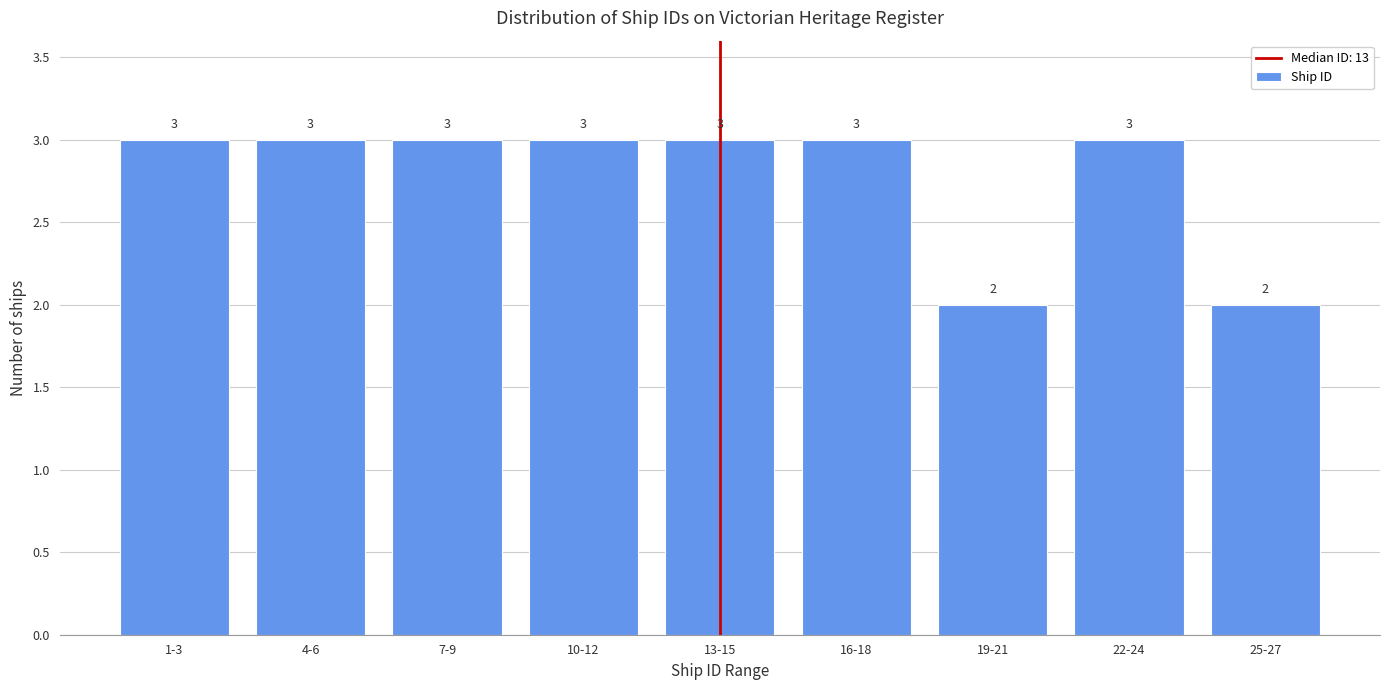

Reading left to right, extract all data points from this chart.

3	3	3	3	3	3	2	3	2